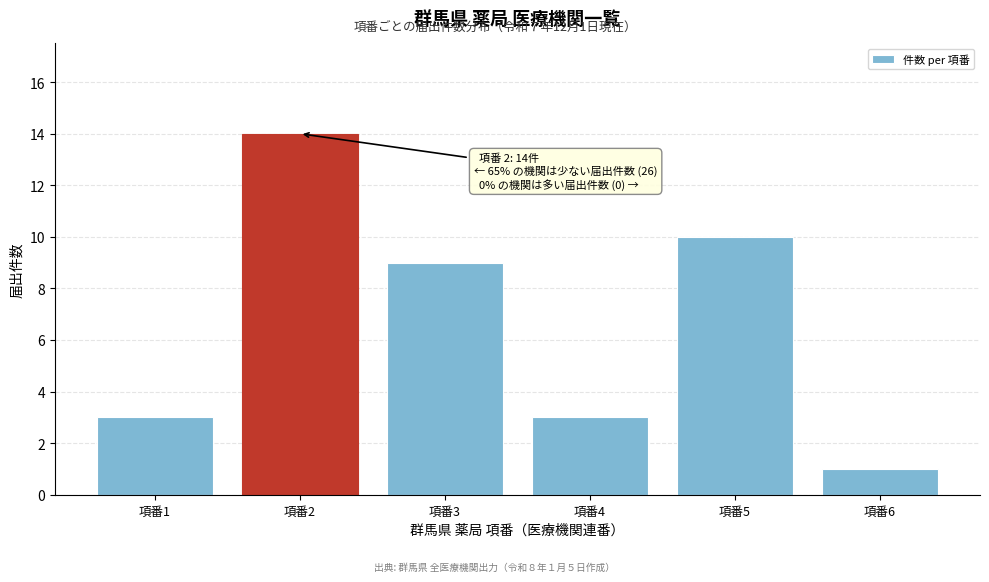

Reading right to left, extract all data points from this chart.

1	10	3	9	14	3